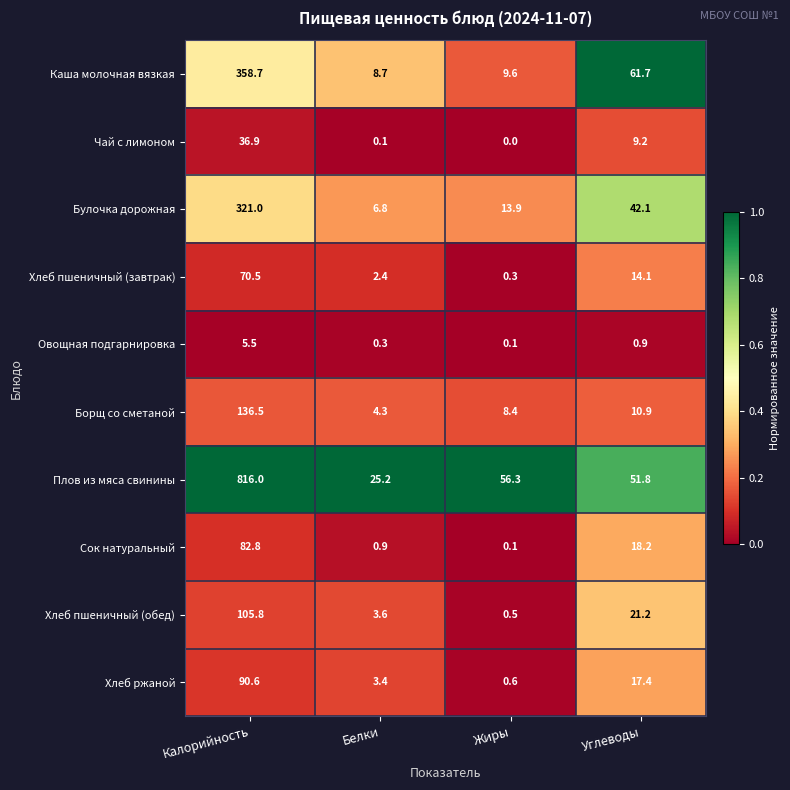

At which label does Каша молочная вязкая first exceed 61?

Калорийность